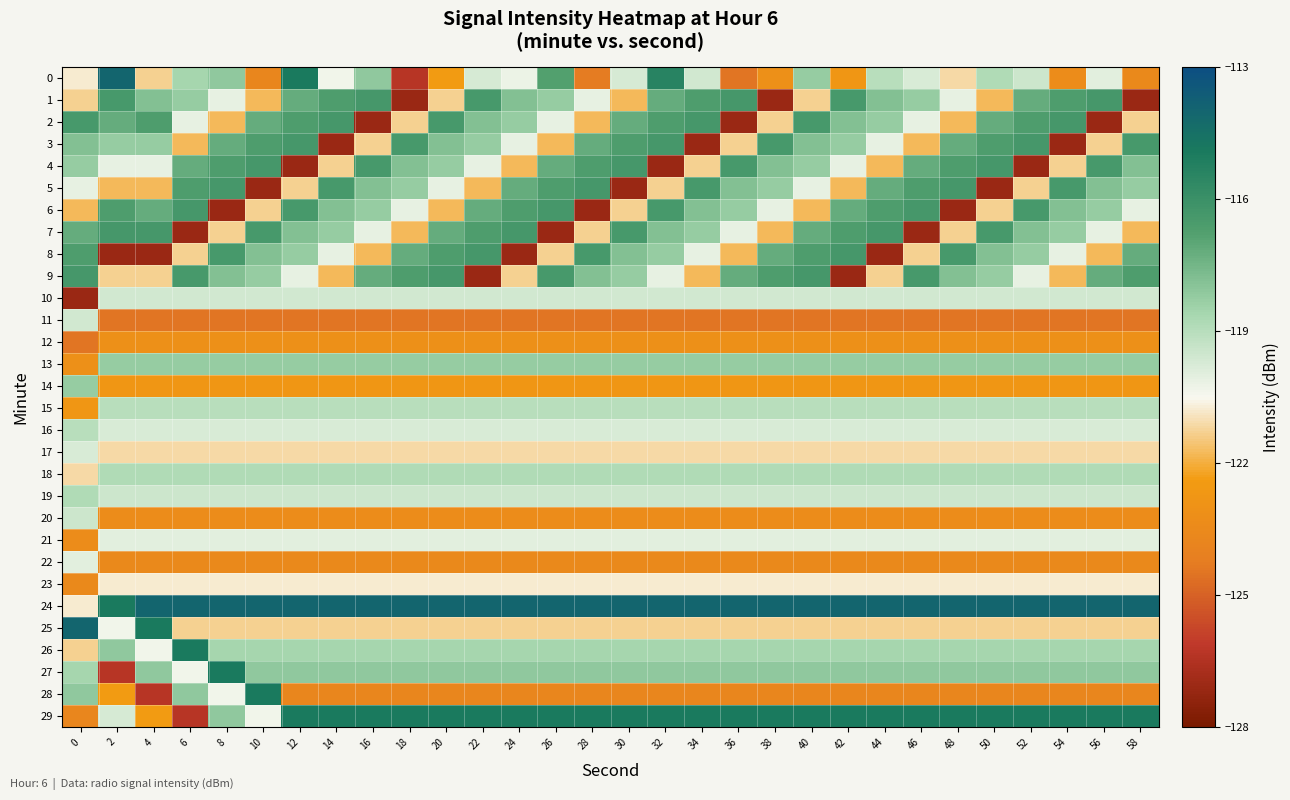

Which category has the highest value across all series?

2